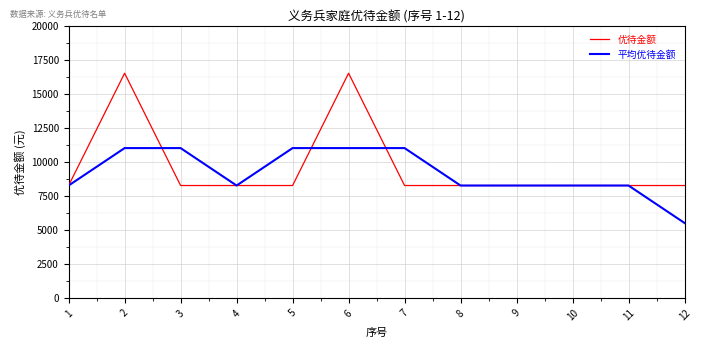

What is the total value across all series at 10?

16526.0